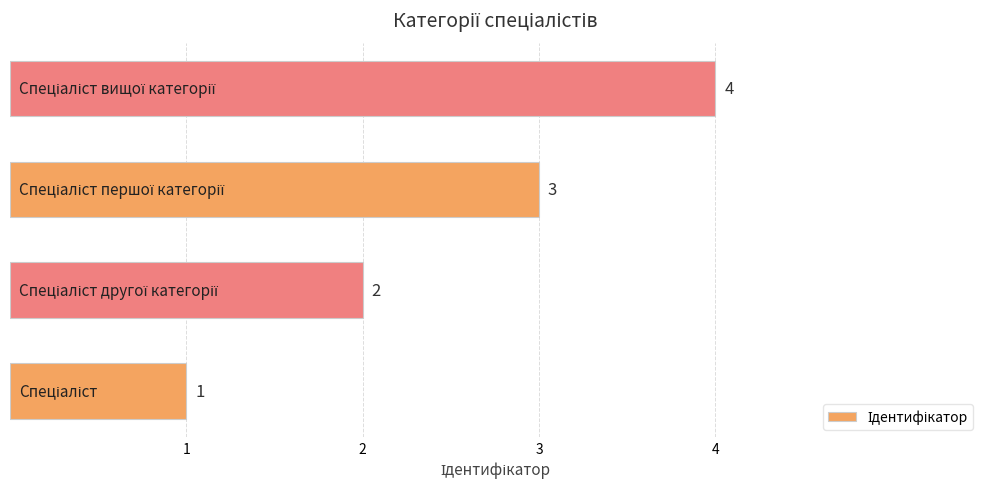

What is the maximum value shown in the chart?

4